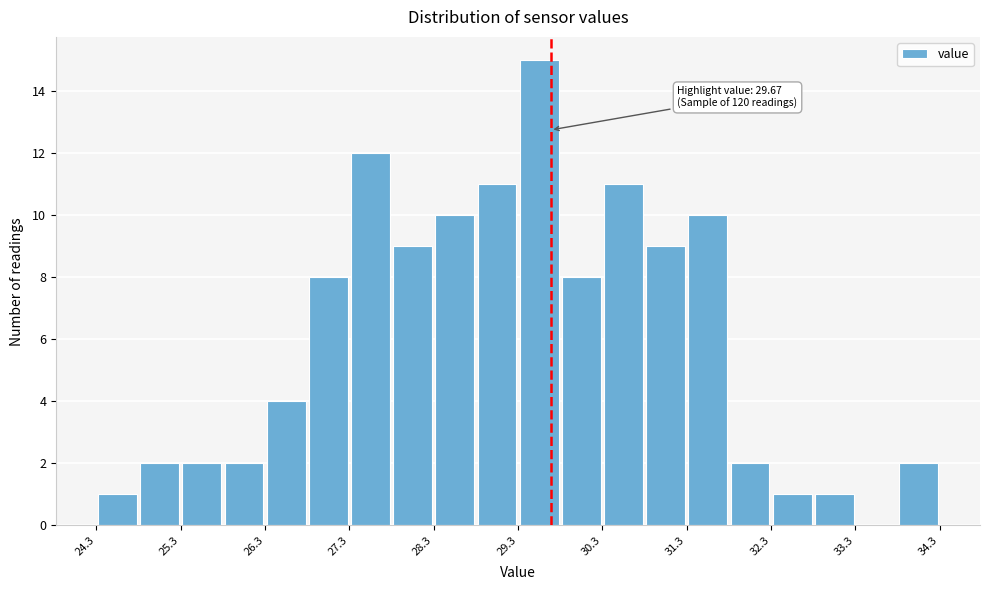

Which range on the x-axis has the tallest bar?

29.3 to 29.8